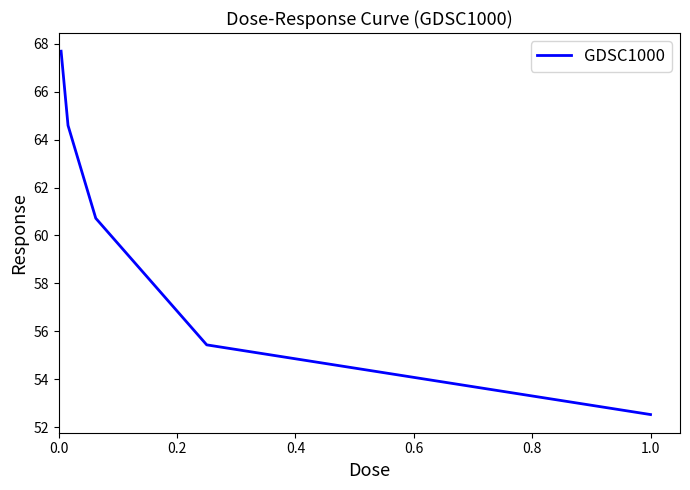

Does the chart display data point markers on the line(s)?

No